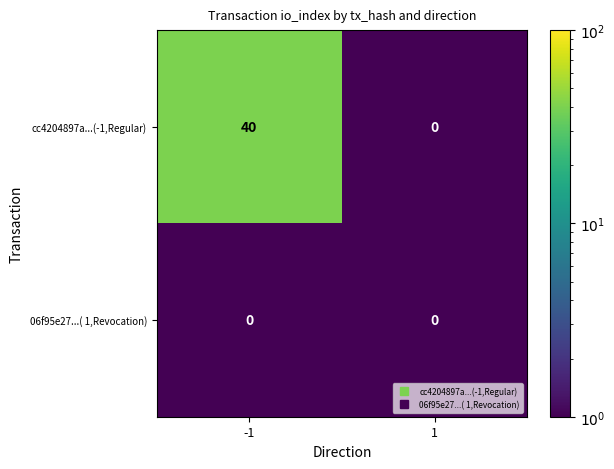

Rank the series at -1 from lowest to highest value.

06f95e27...( 1,Revocation), cc4204897a...(-1,Regular)